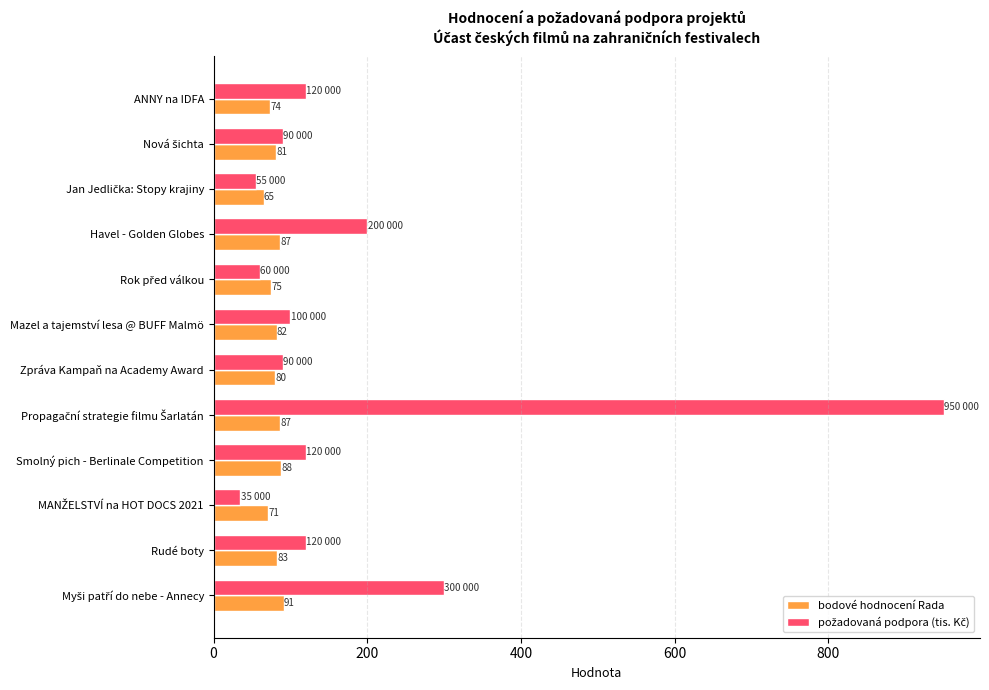

Where is bodové hodnocení Rada nearest to the value 78?

Zpráva Kampaň na Academy Award